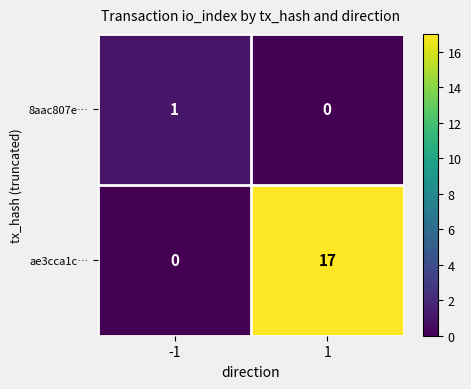

Which series has the widest spread of values?

ae3cca1c…